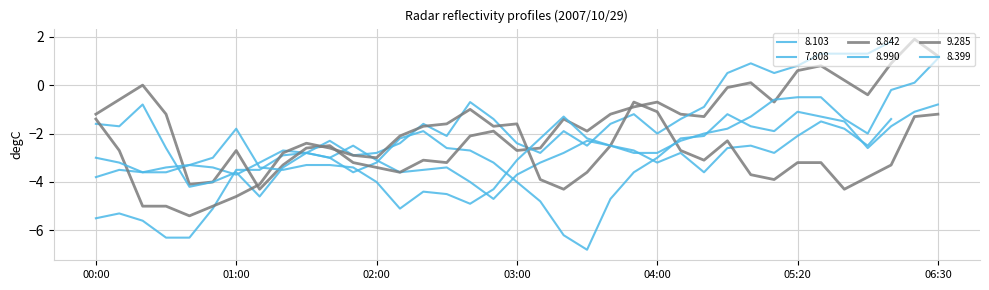

The 8.842 series shows -5.1 at 2007/10/29 01:20. True or false?

False